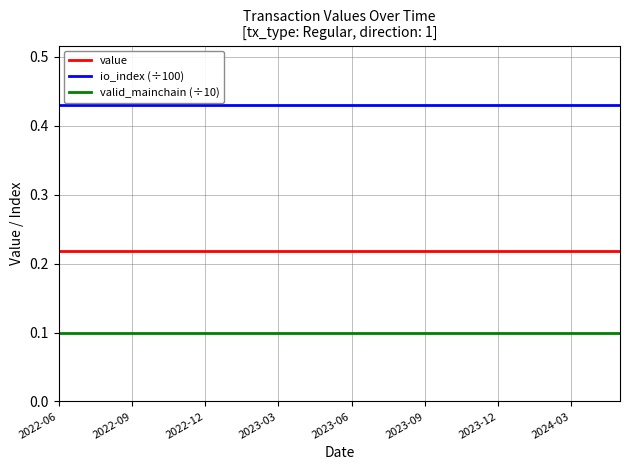

Rank the series by their average value, from highest to lowest.

io_index (÷100), value, valid_mainchain (÷10)